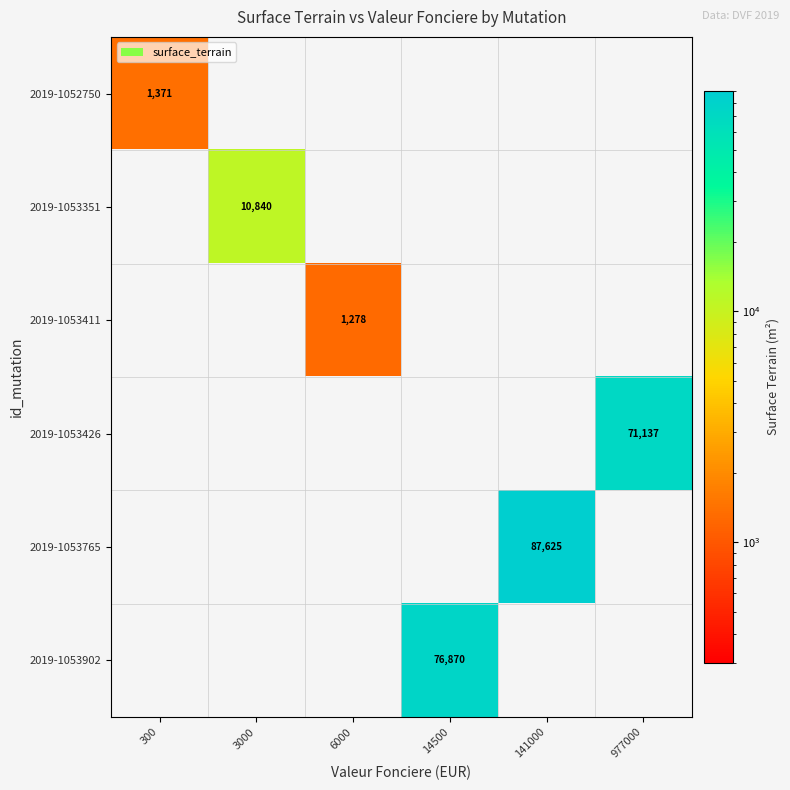

Is it true that 2019-1053426 equals 71137 at 977000?

True